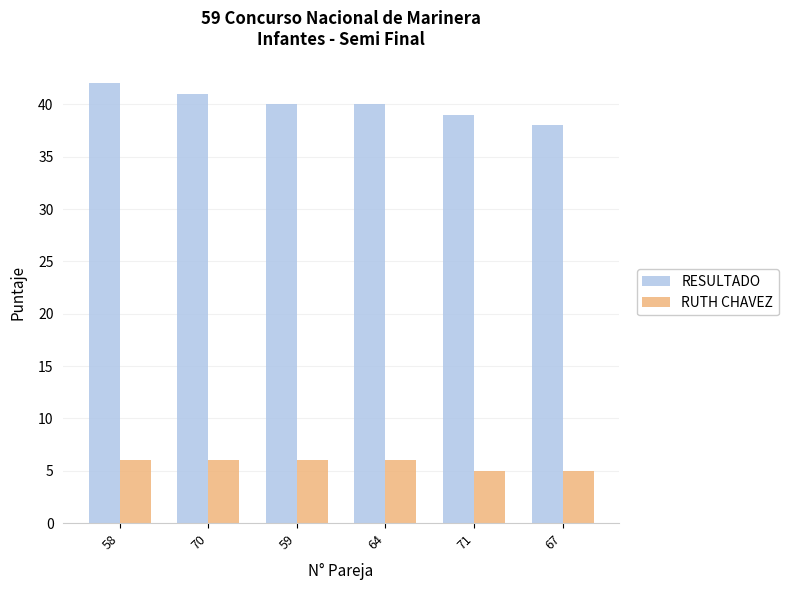

The RESULTADO series shows 15 at 67. True or false?

False